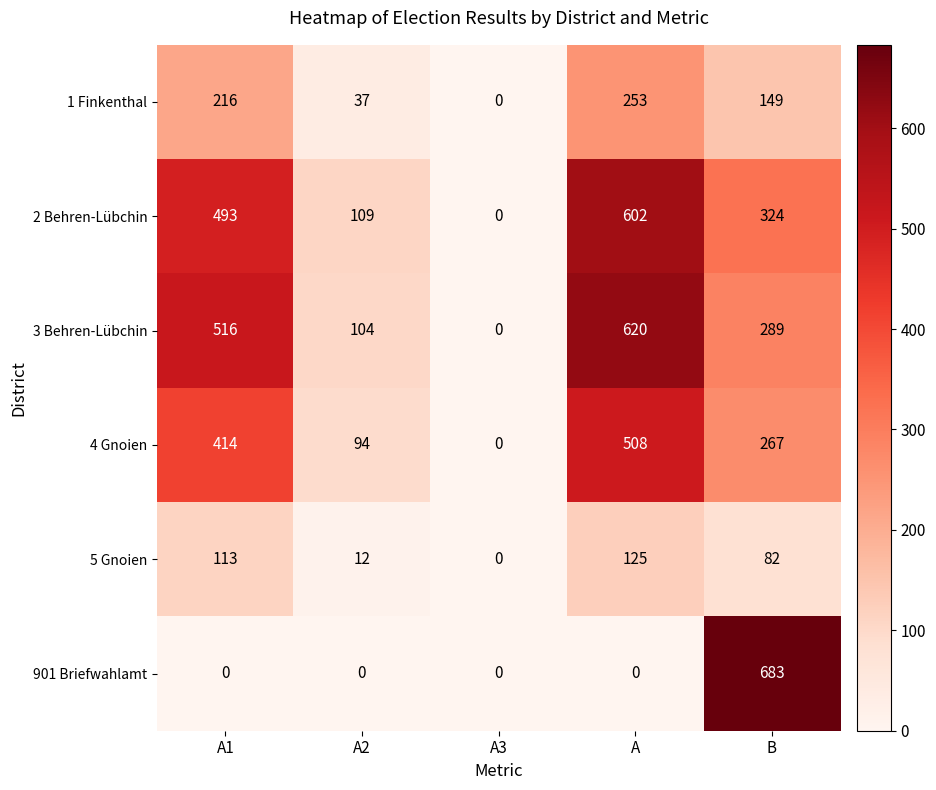

Which series has the largest total across all categories?

3 Behren-Lübchin